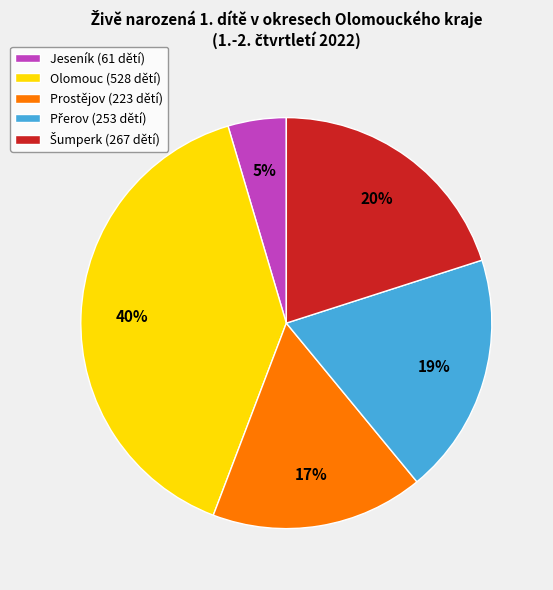

The Olomouc slice represents 40% of the pie. True or false?

True